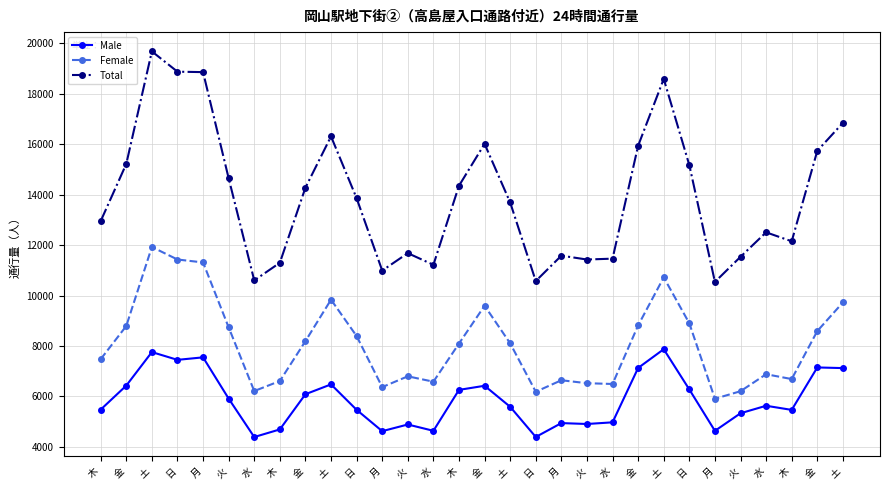

What is the total value across all series at 木?

25904